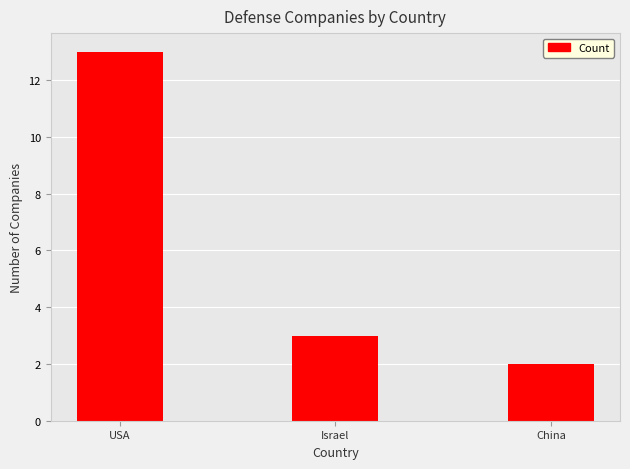

Between USA and Israel, which is larger?

USA